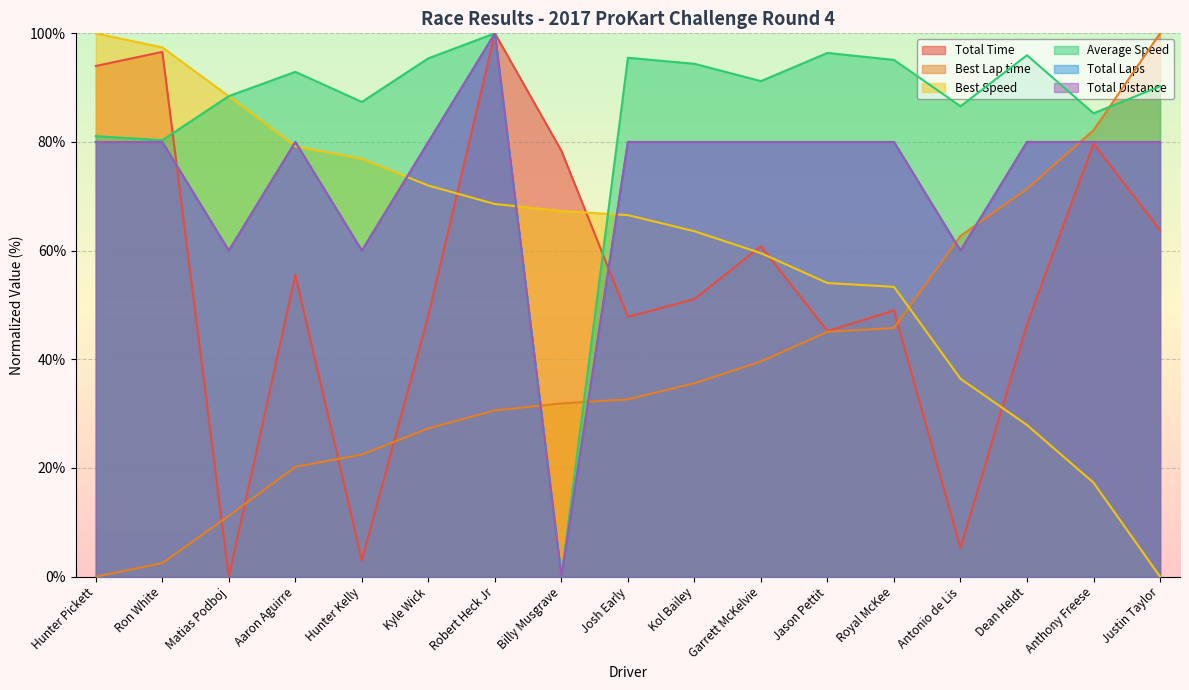

True or false: Best Speed has a value of 66.5 at Josh Early.

True